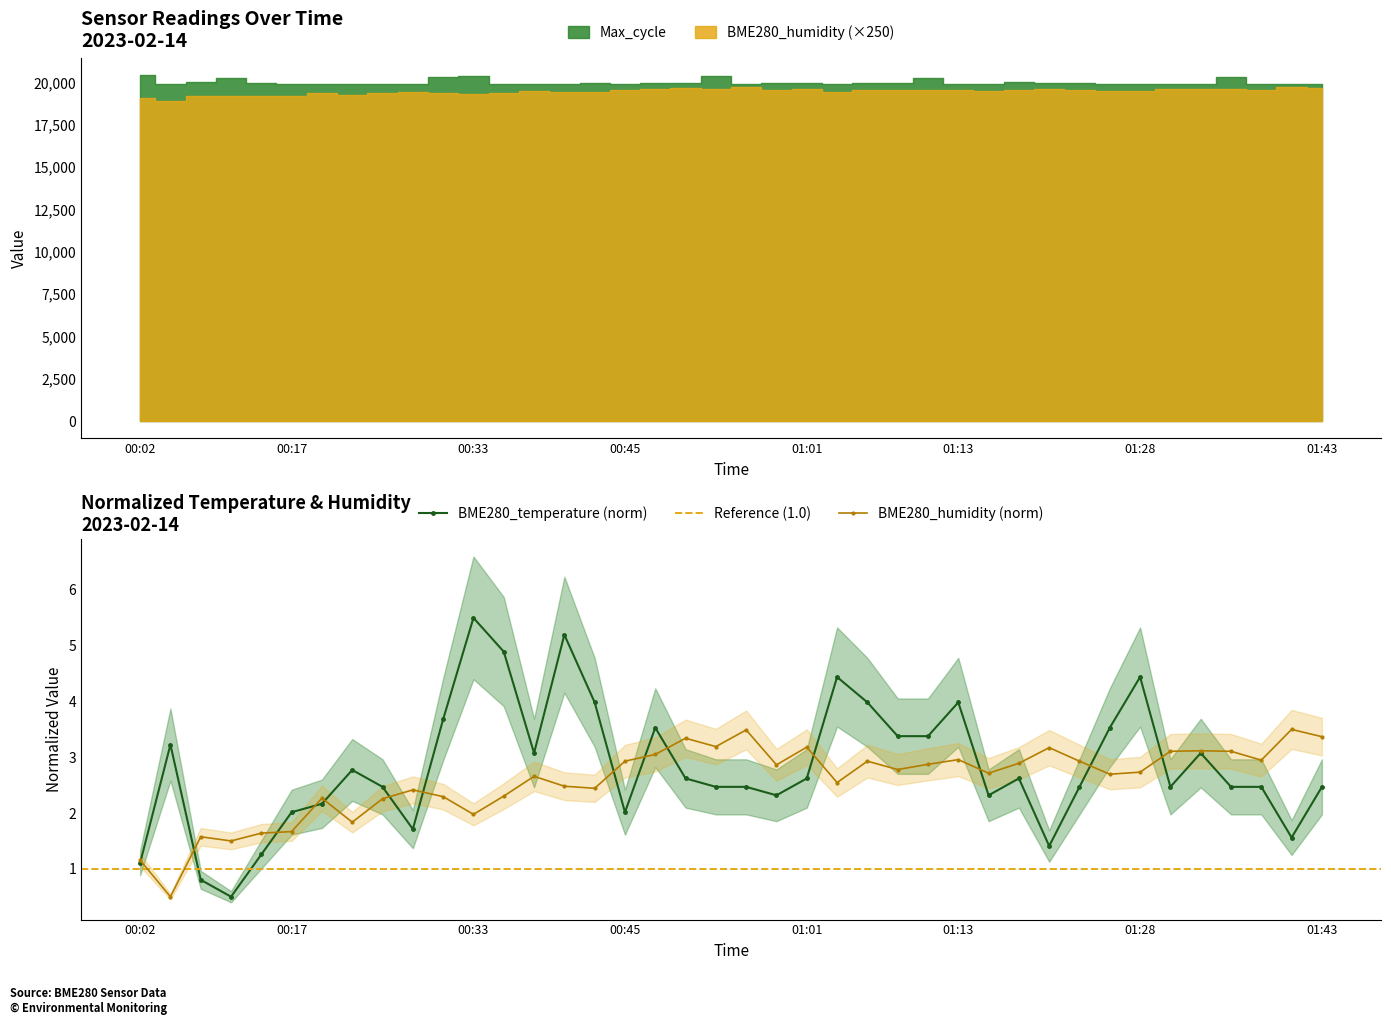

In BME280_temperature, how many points are lower than both neighbors (excluding endpoints)?

9